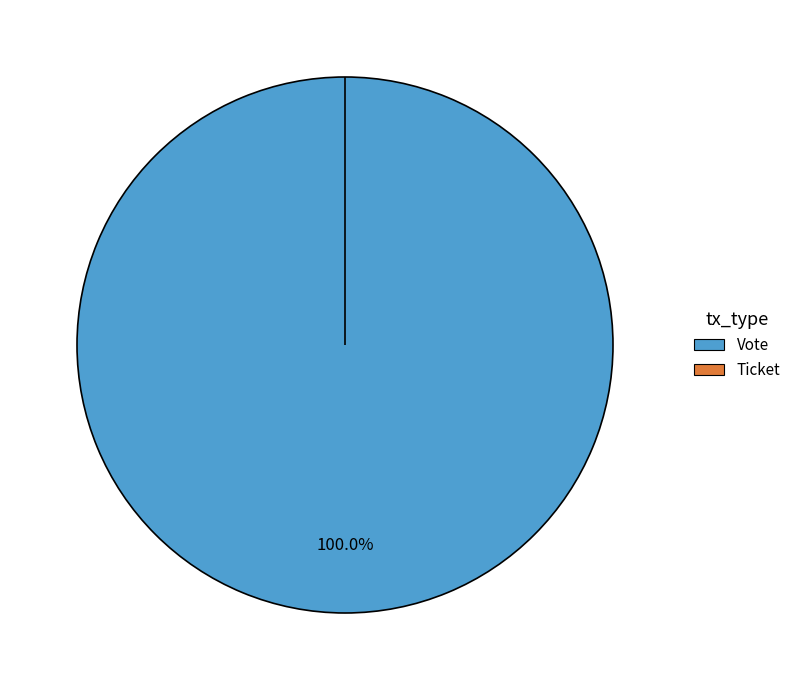

Is it true that Vote is 100% of the pie?

True